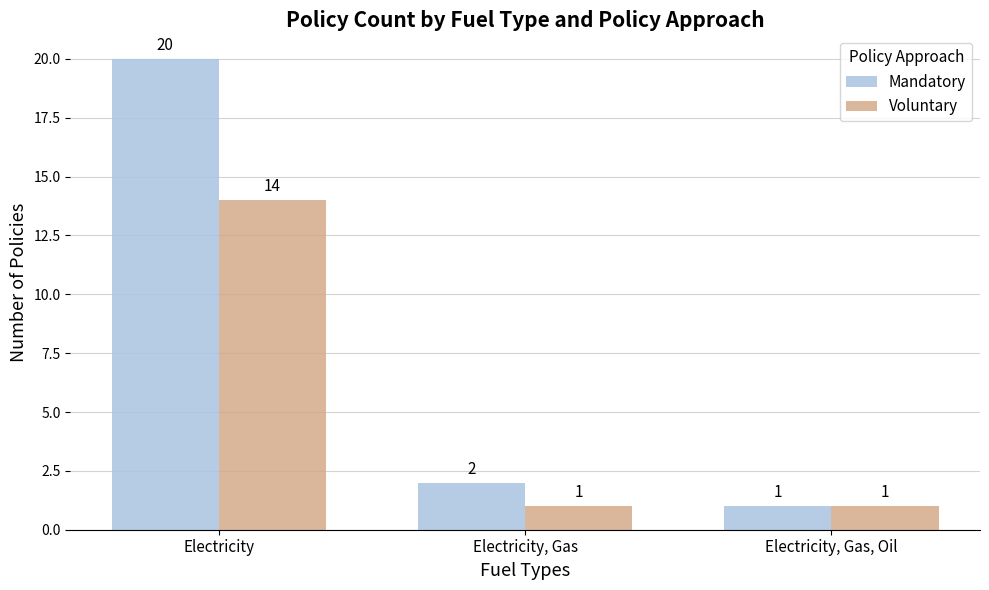

What is the difference between the highest and lowest values at Electricity?

6